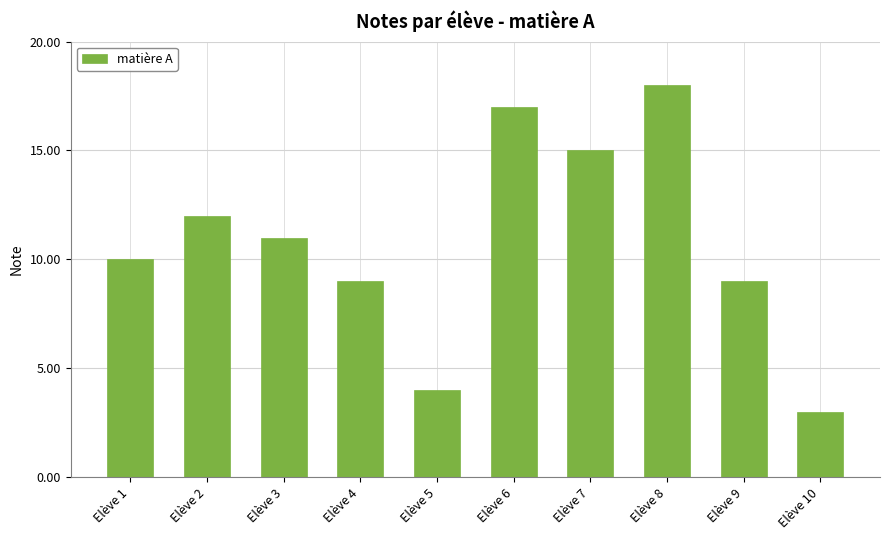

Reading left to right, extract all data points from this chart.

Elève 1=10	Elève 2=12	Elève 3=11	Elève 4=9	Elève 5=4	Elève 6=17	Elève 7=15	Elève 8=18	Elève 9=9	Elève 10=3